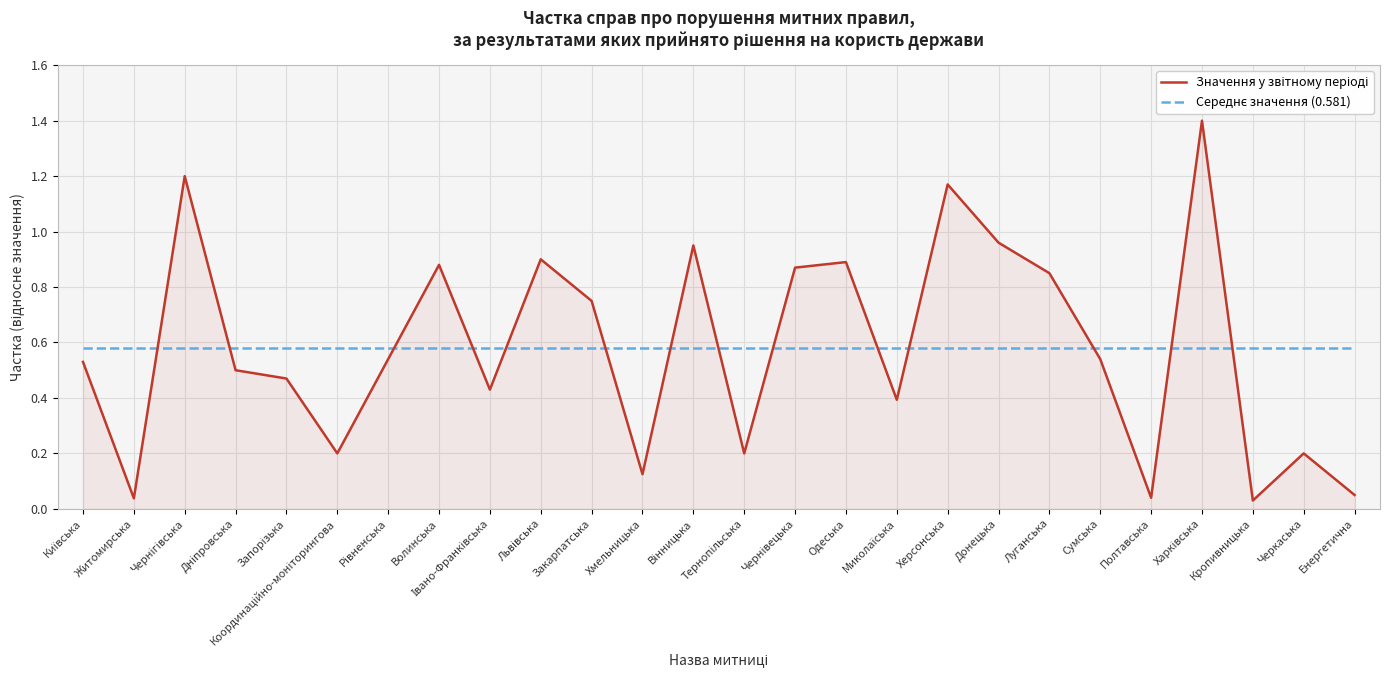

How many lines are shown in the chart?

2